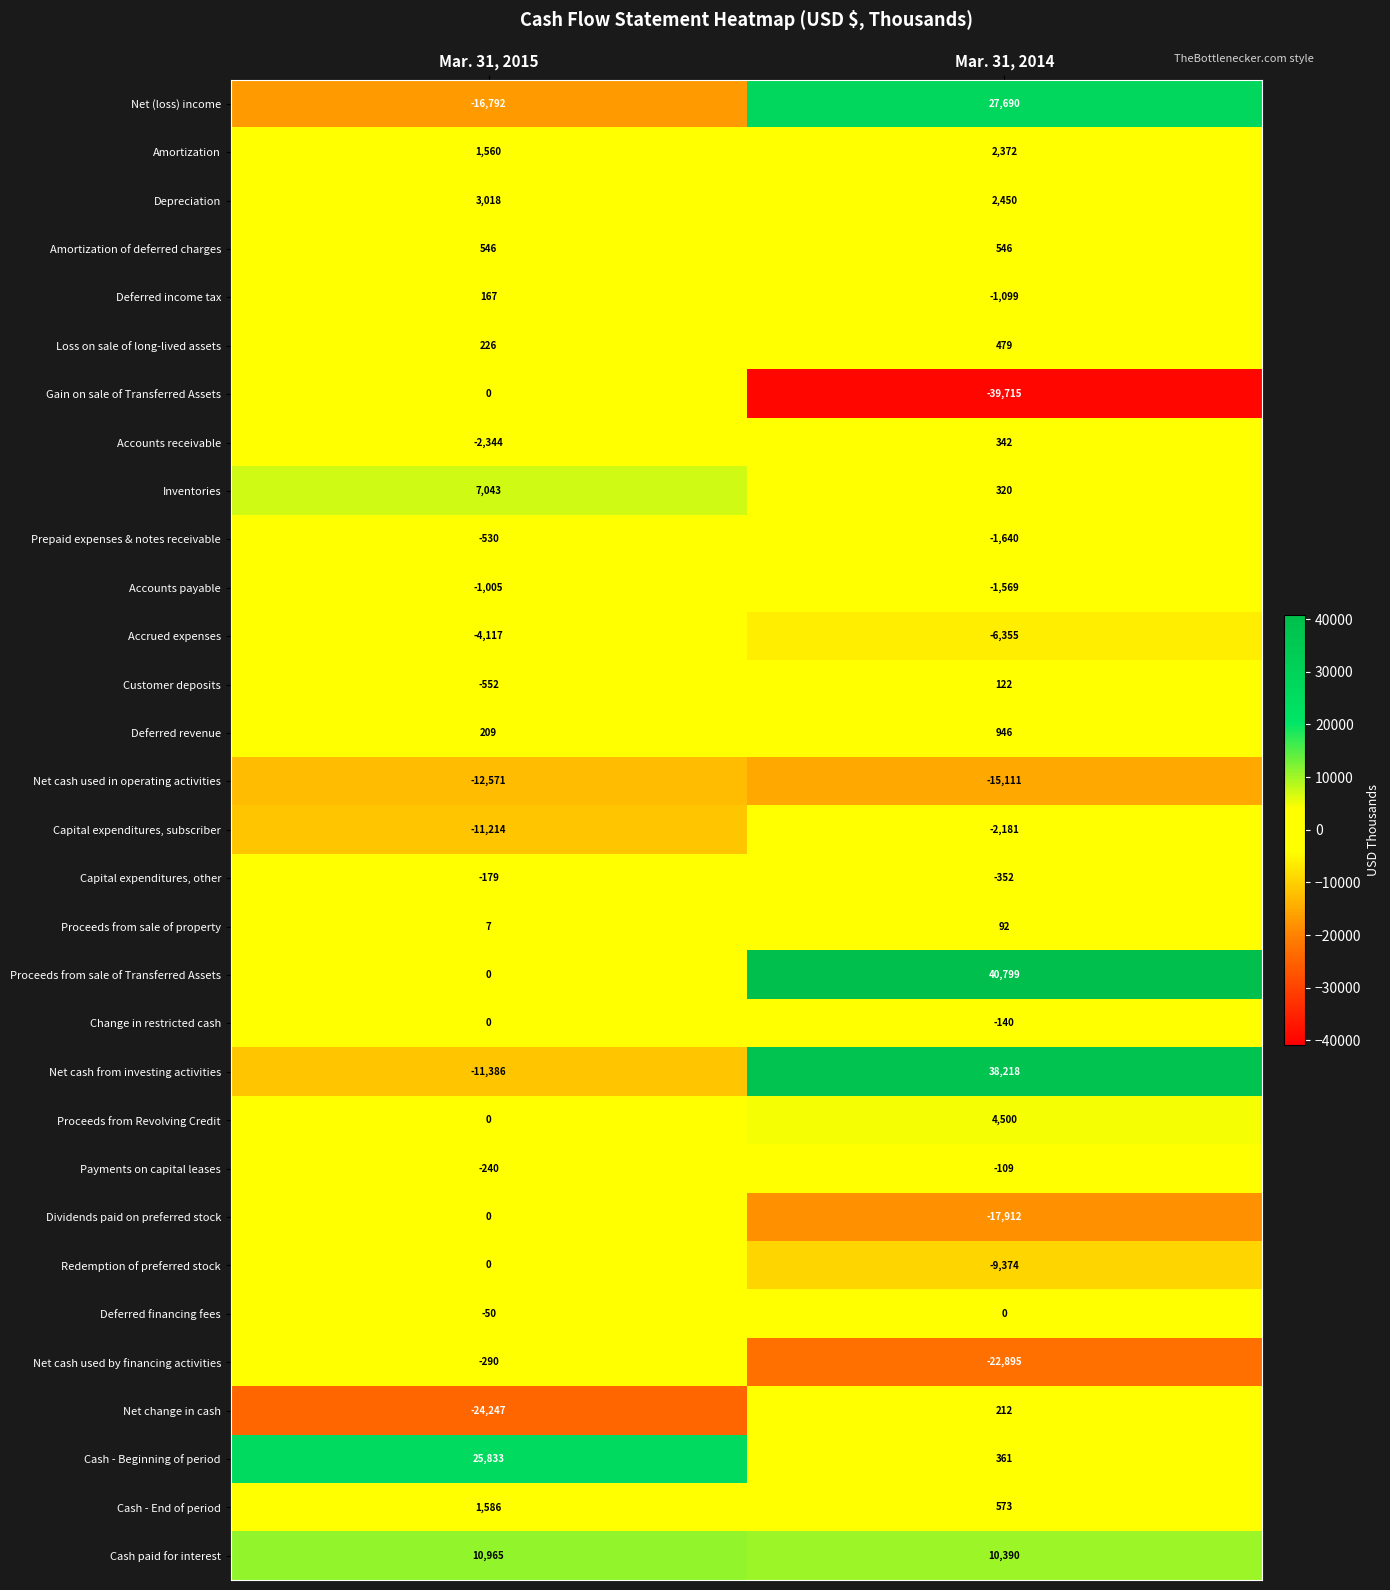

What is the sum of all Accounts payable values?

-2574